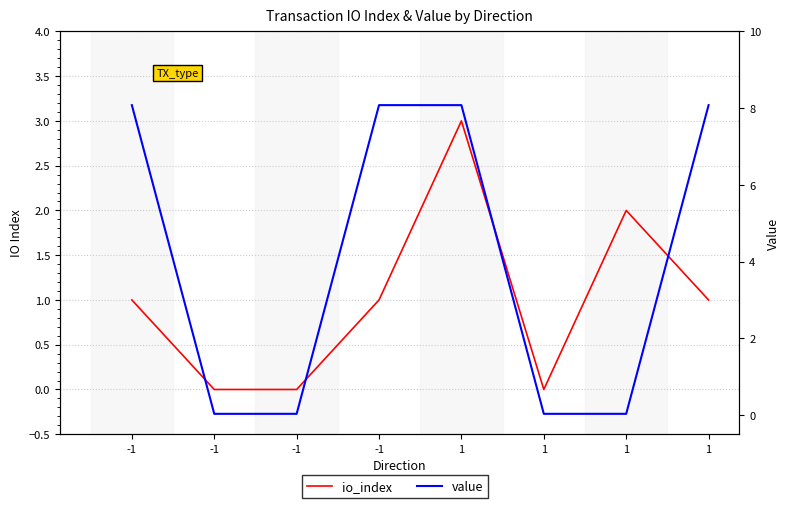

Reading left to right, what are all the values shown in this chart?

io_index: -1=1.0	-1=0.0	-1=0.0	-1=1.0	1=3.0	1=0.0	1=2.0	1=1.0
value: -1=8.1	-1=0.0	-1=0.0	-1=8.1	1=8.1	1=0.0	1=0.0	1=8.1